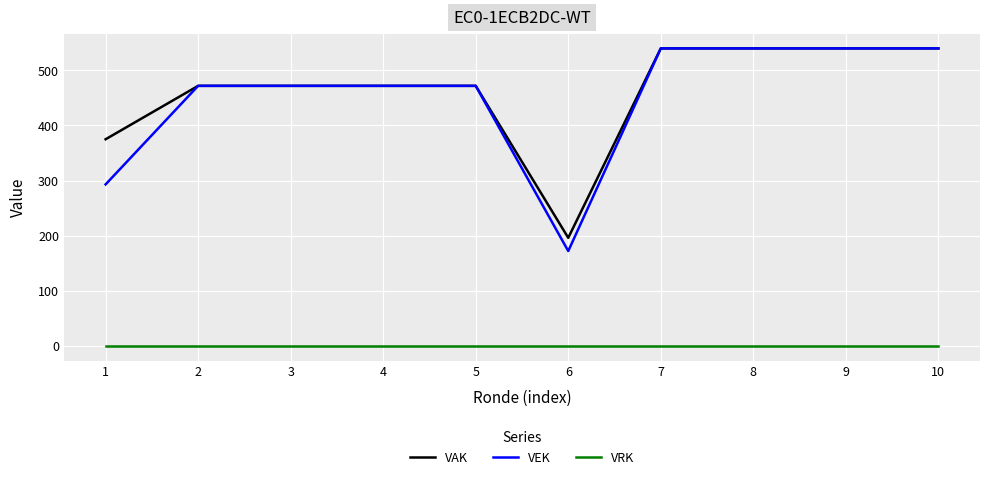

The value of VAK at 6 is 196. True or false?

True